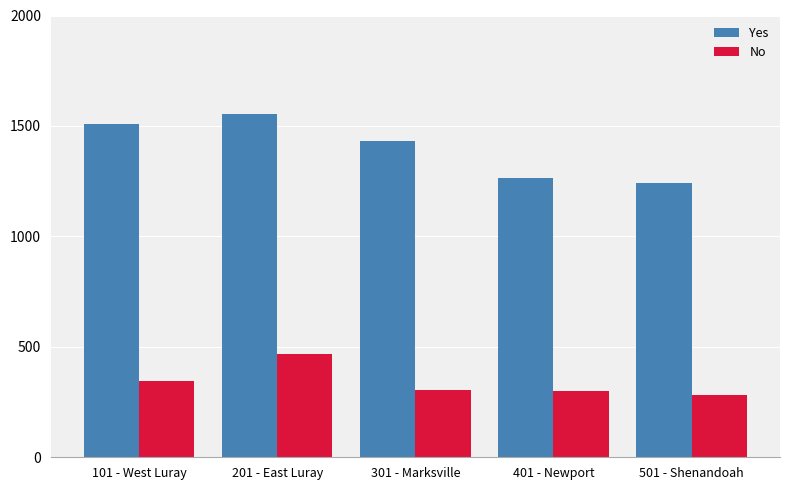

Does the chart contain stacked bars?

No